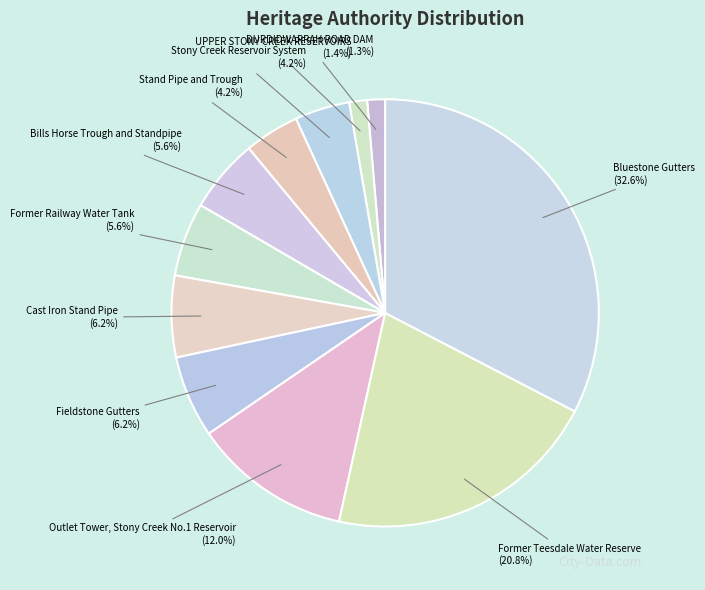

Which category has the biggest portion of the pie?

Bluestone Gutters